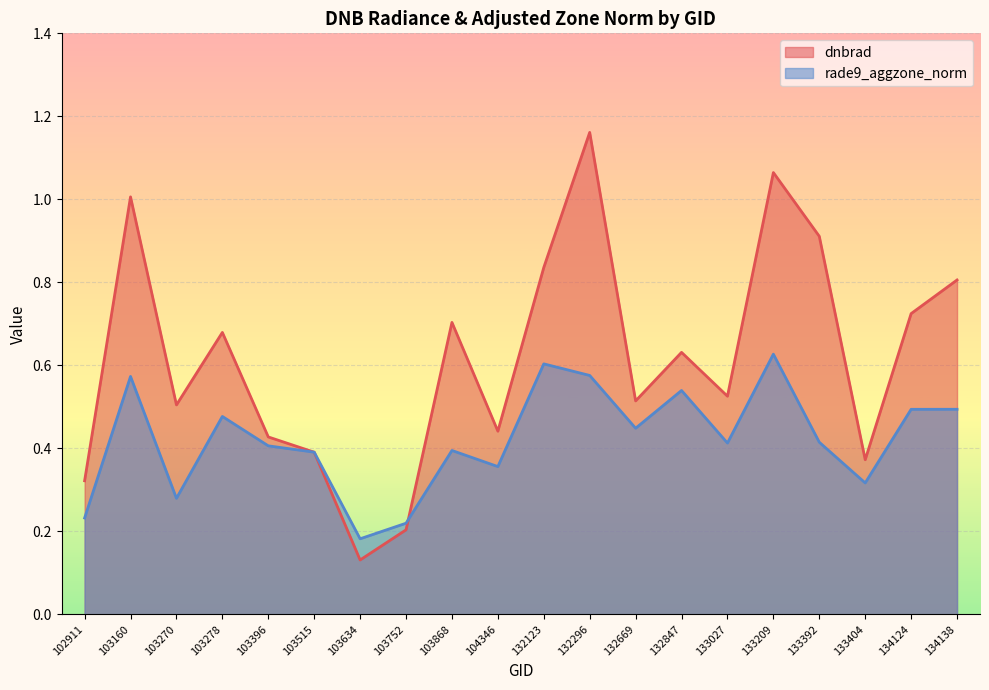

In dnbrad, how many points are lower than both neighbors (excluding endpoints)?

6